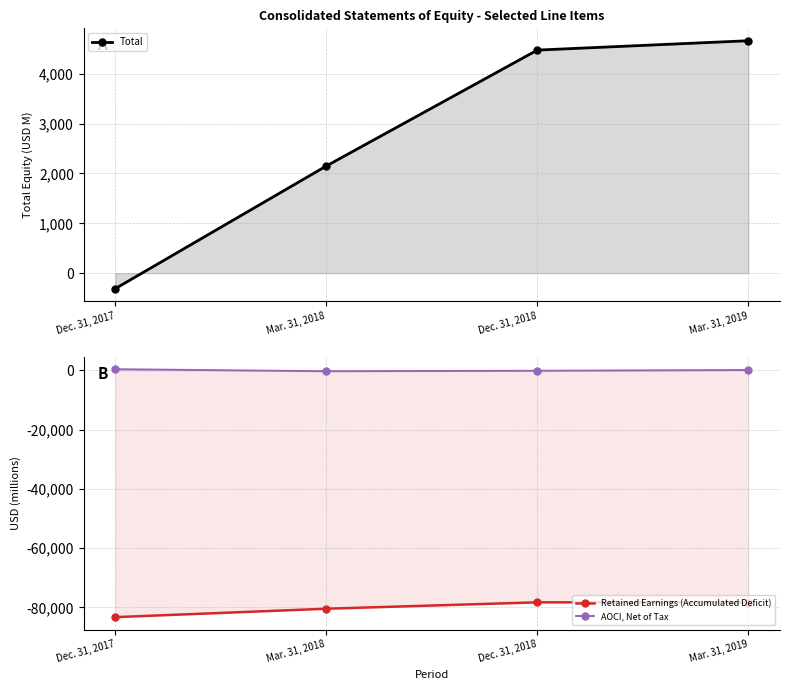

The value of Total at Mar. 31, 2019 is 4665. True or false?

True